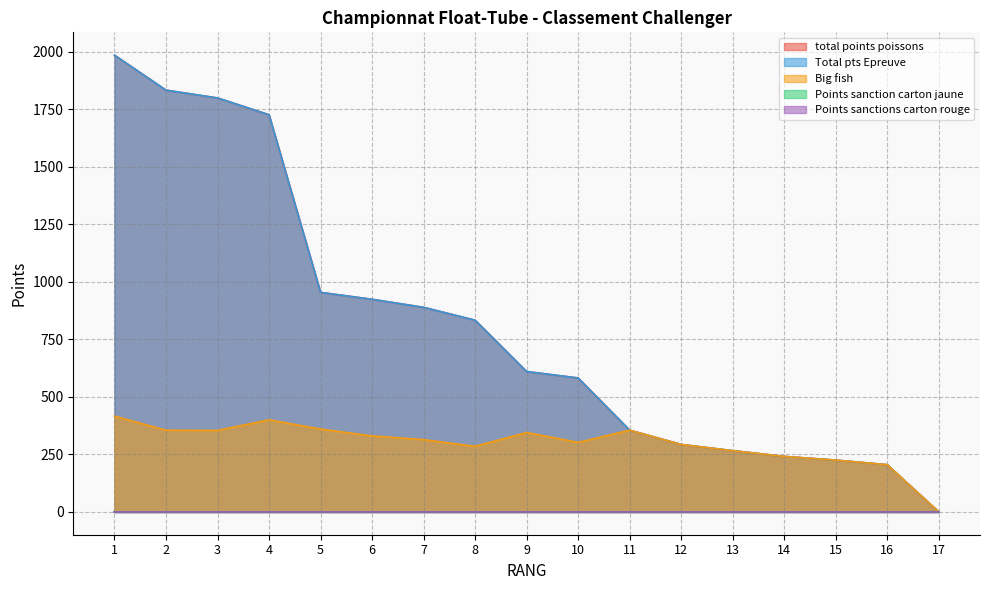

Is the value of Total pts Epreuve at 9 greater than the value of total points poissons at 11?

Yes